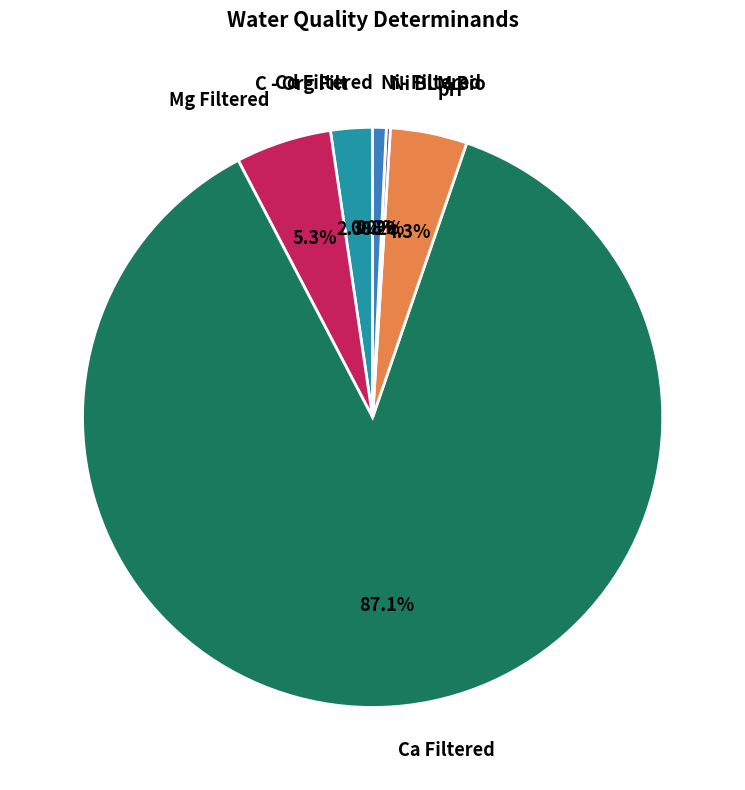

What is the total percentage of Ni- Filtered and Mg Filtered?

6.1%